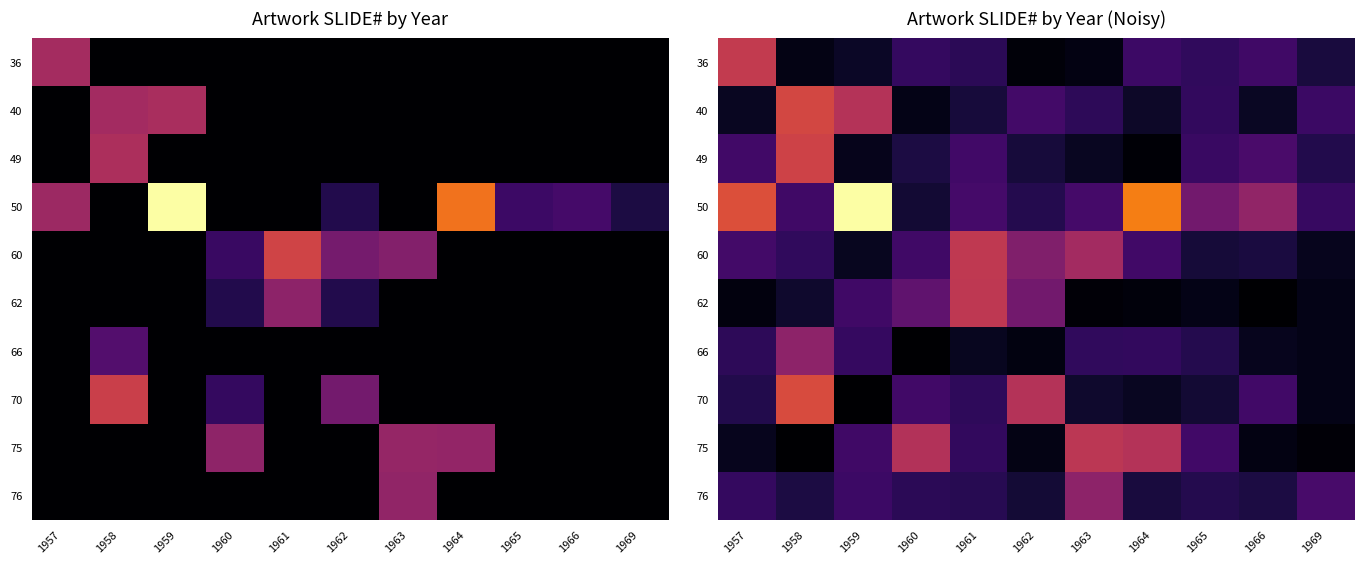

Count the number of categories in the chart.

11